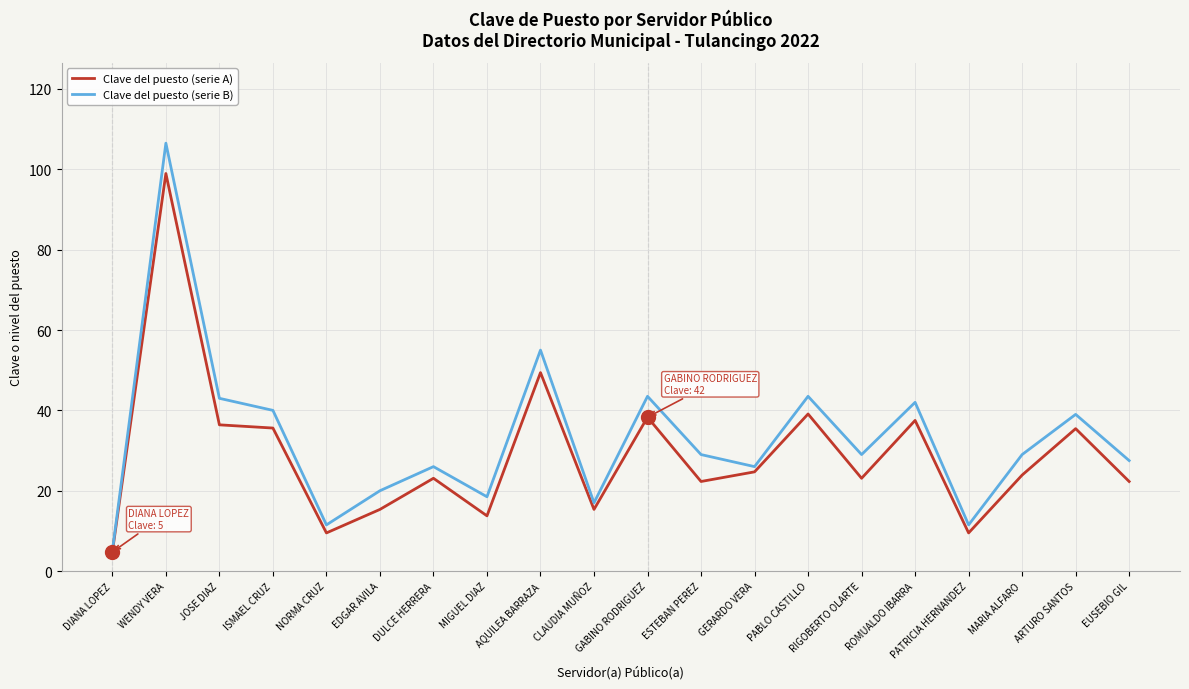

The Clave del puesto (serie B) series shows 17.0 at CLAUDIA MUÑOZ. True or false?

True